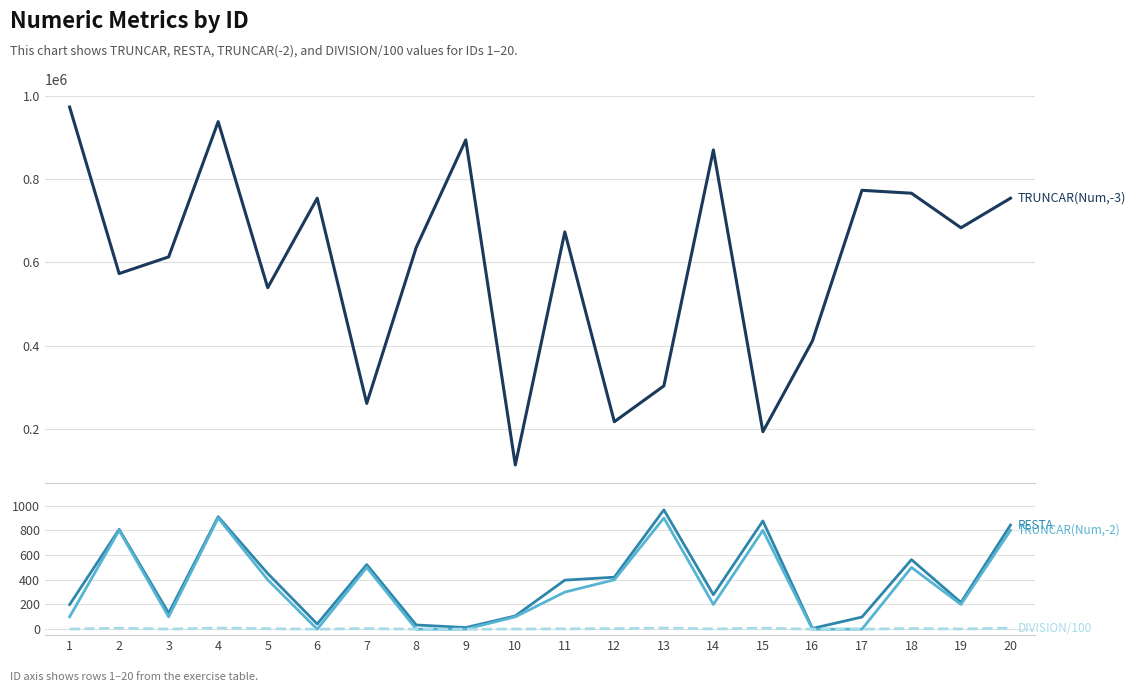

What is the difference between the maximum and second lowest values in the TRUNCAR(Num,-3) series?

780000